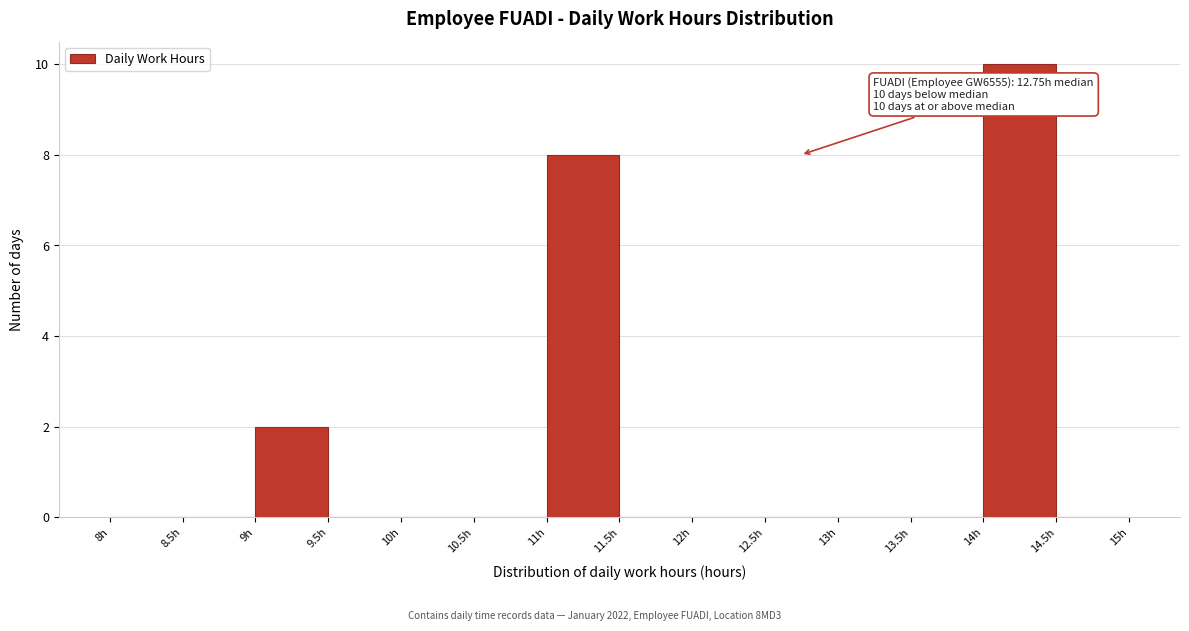

Which range on the x-axis has the tallest bar?

14.0 to 14.5